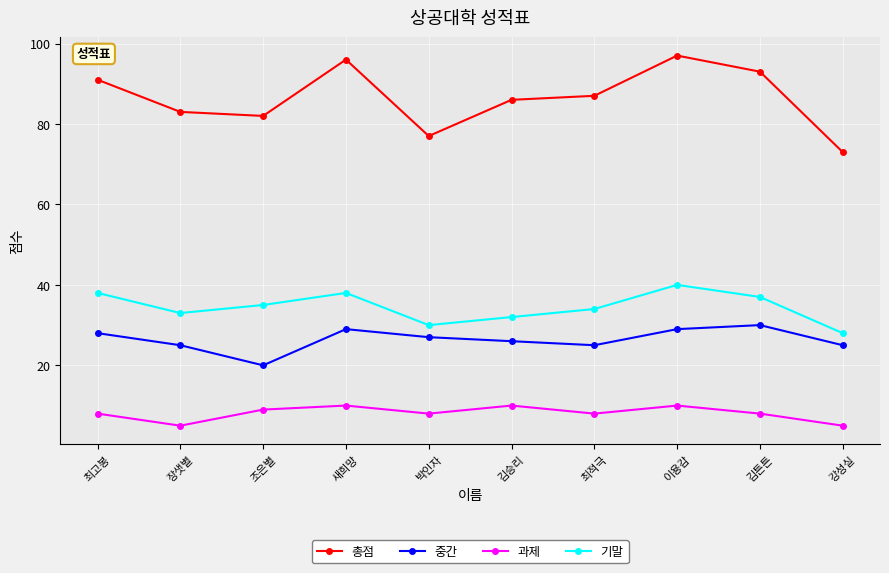

What is the greatest value displayed?

97